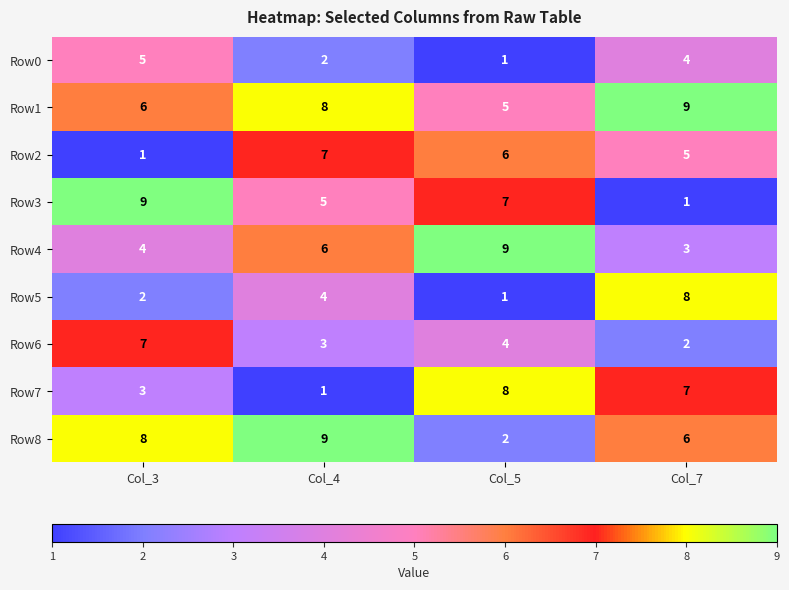

Is it true that Row0 equals 7 at Col_3?

False